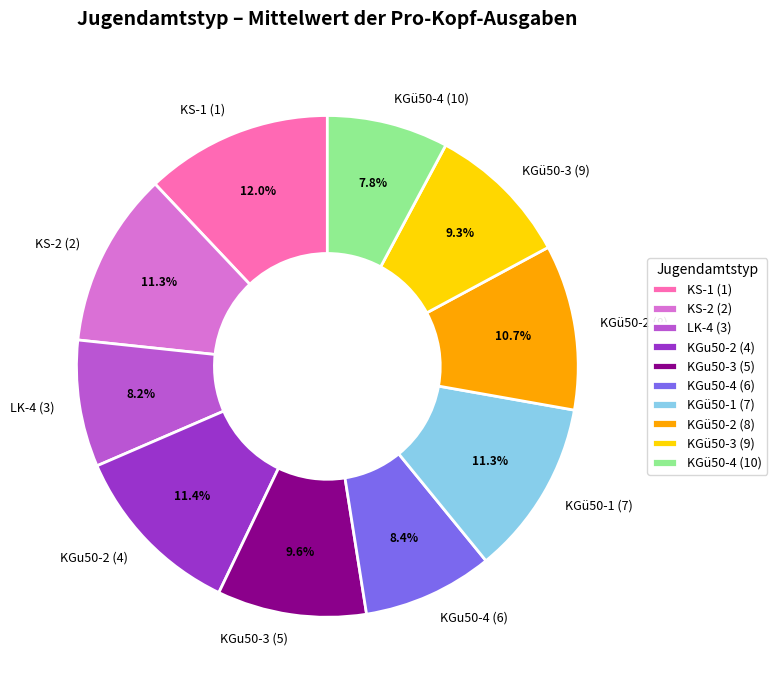

Count the number of slices in the pie.

10